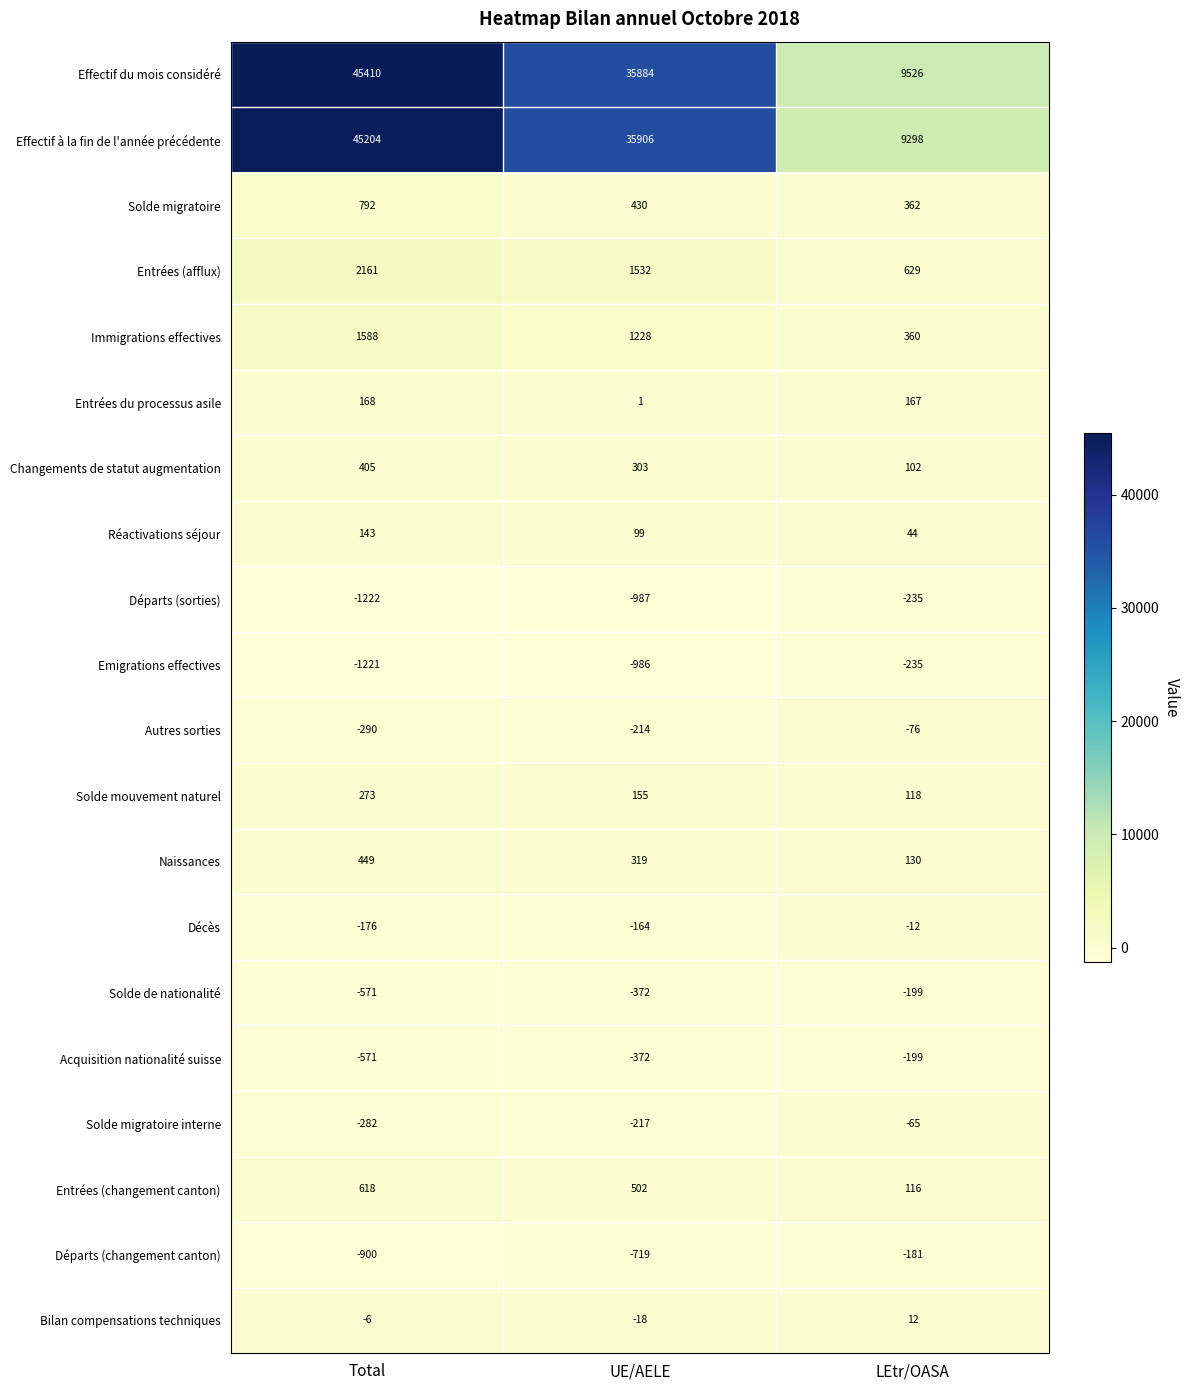

List the labels in order of Emigrations effectives value, largest first.

LEtr/OASA, UE/AELE, Total